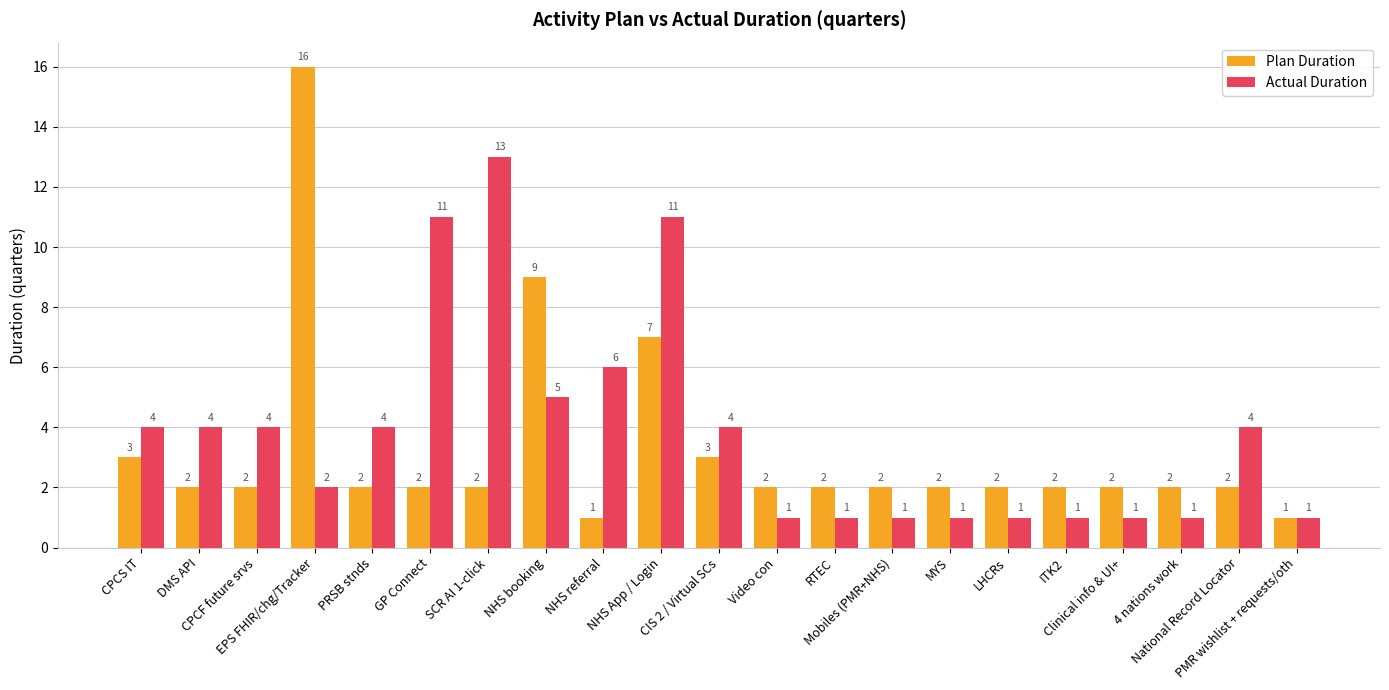

At Mobiles (PMR+NHS), list the series in order from smallest to largest.

Actual Duration, Plan Duration